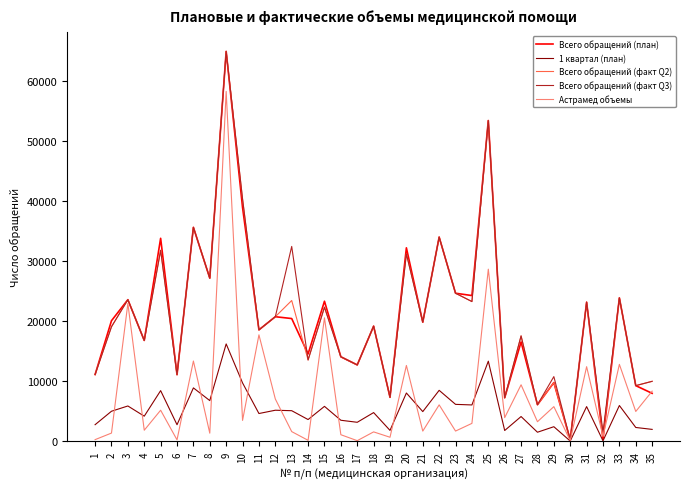

What is the greatest value displayed?

64901